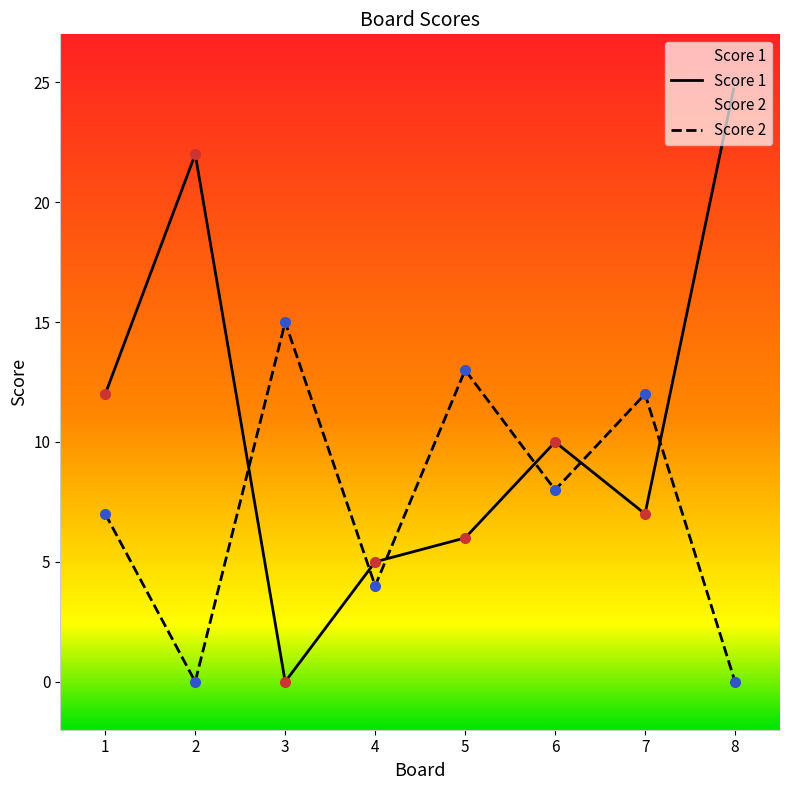

What is the difference between the maximum and second lowest values in the Score 2 series?

15